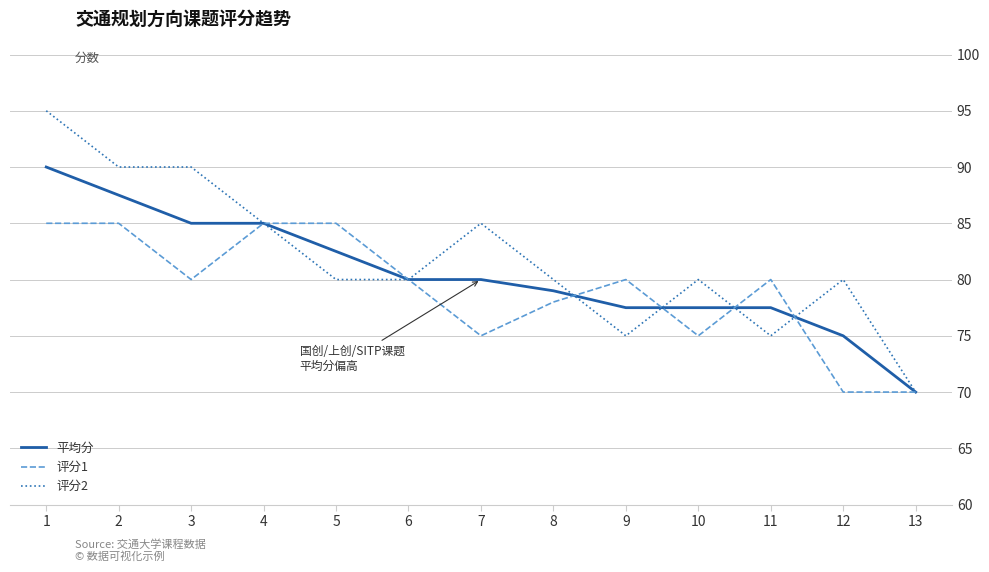

Reading left to right, transcribe all the data shown in this chart.

平均分: 90.0	87.5	85.0	85.0	82.5	80.0	80.0	79.0	77.5	77.5	77.5	75.0	70.0
评分1: 85.0	85.0	80.0	85.0	85.0	80.0	75.0	78.0	80.0	75.0	80.0	70.0	70.0
评分2: 95.0	90.0	90.0	85.0	80.0	80.0	85.0	80.0	75.0	80.0	75.0	80.0	70.0